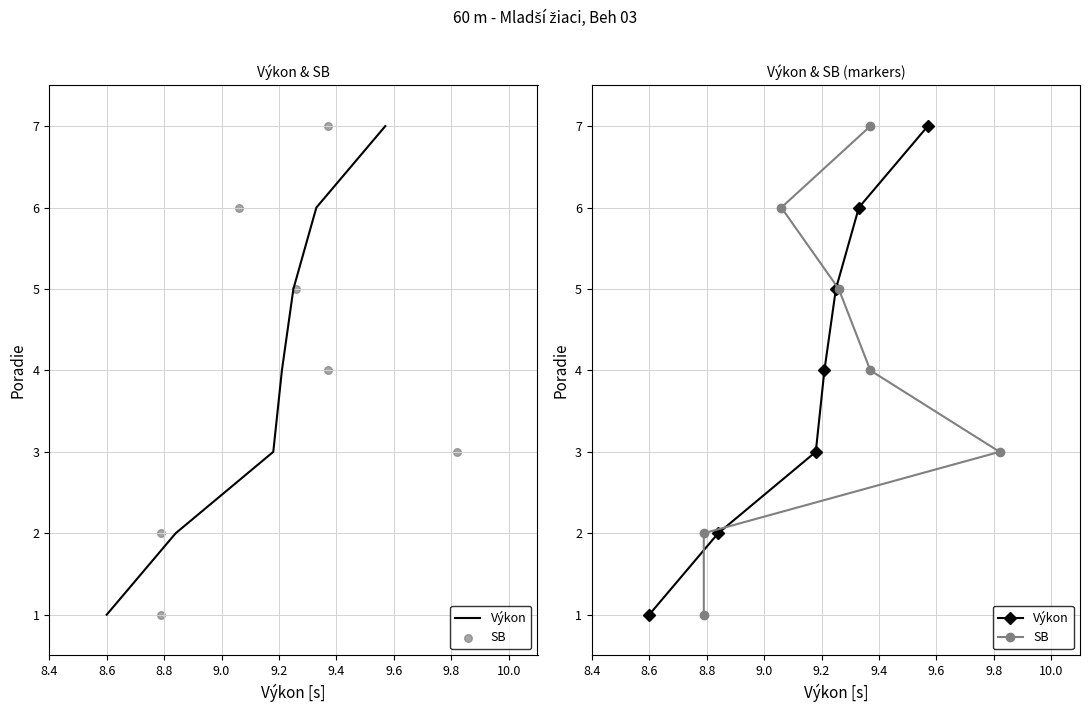

Which series contains the highest Y value?

Výkon